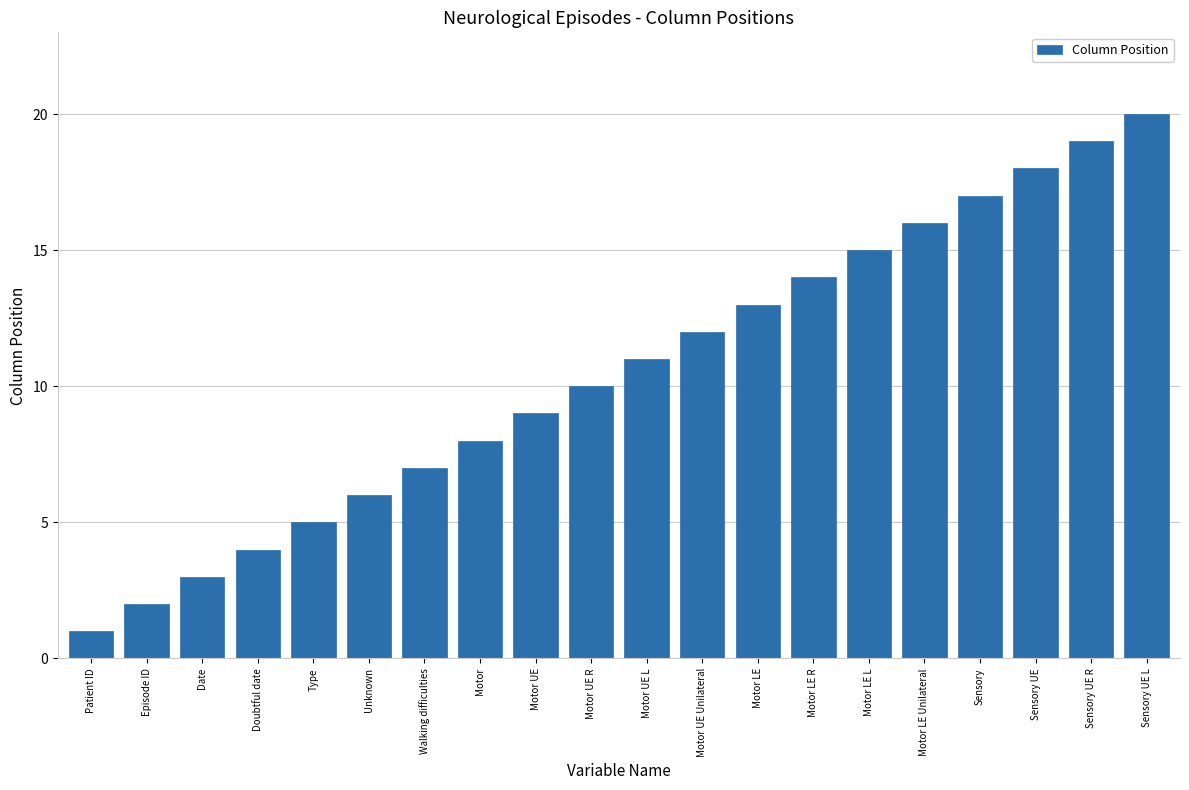

What is the smallest value displayed?

1